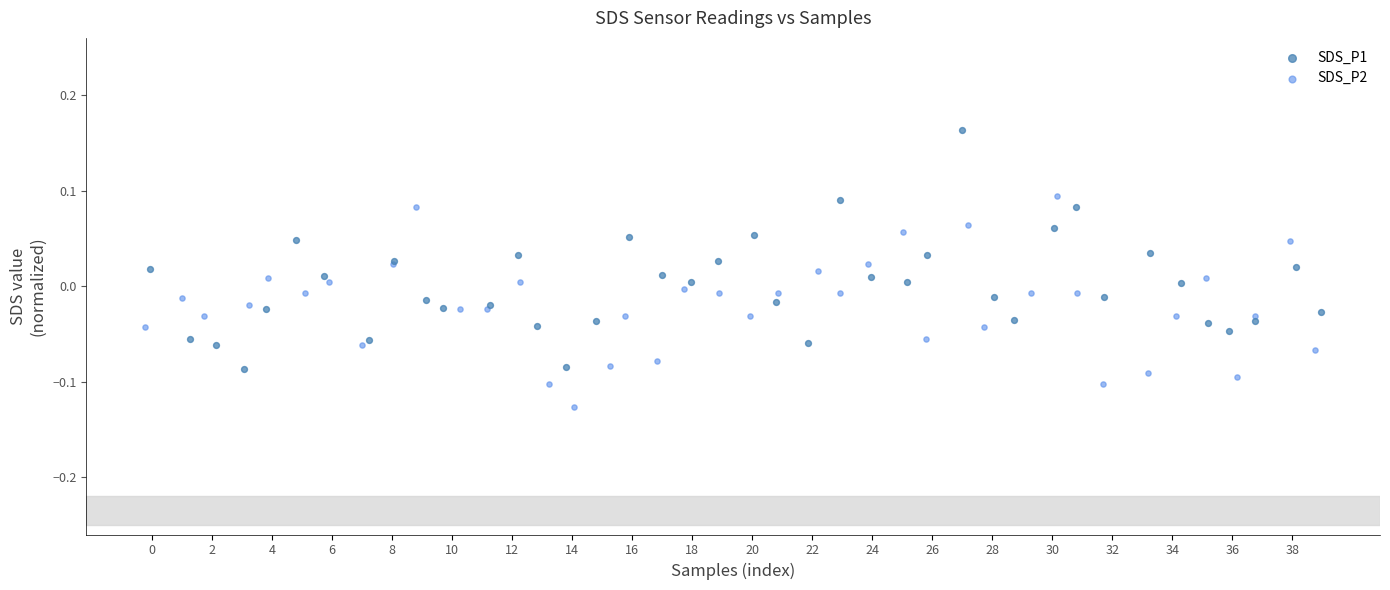

Which series reaches the maximum Y coordinate?

SDS_P1